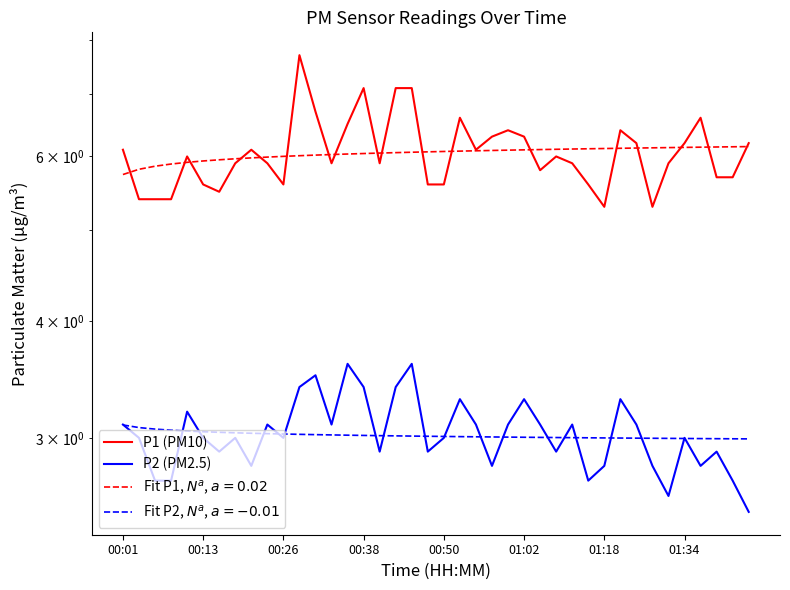

True or false: P1 (PM10) and P2 (PM2.5) intersect in this chart.

False